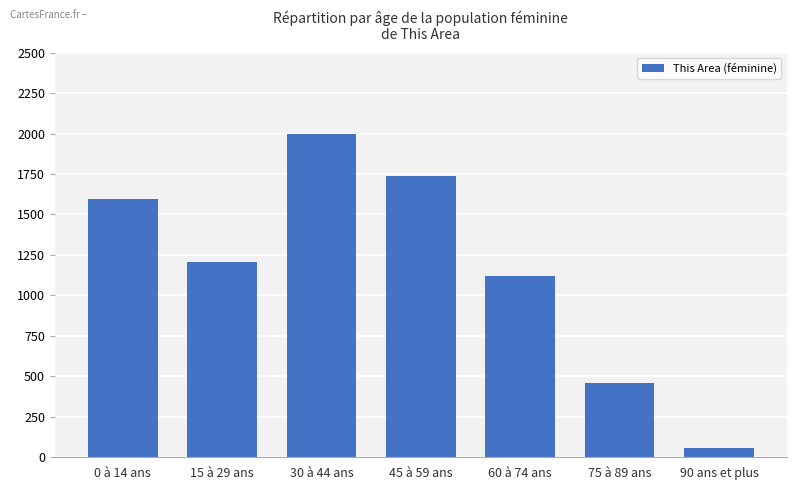

What is the minimum value shown in the chart?

55